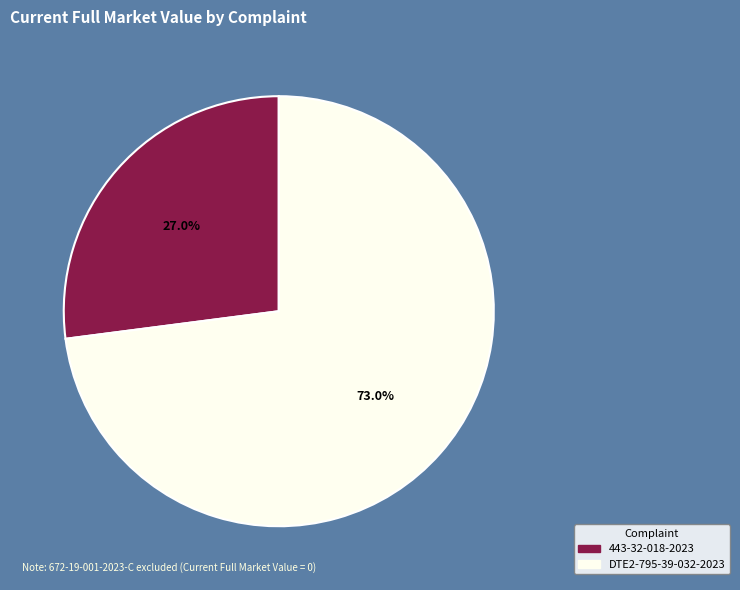

Which has a higher value, 443-32-018-2023 or DTE2-795-39-032-2023?

DTE2-795-39-032-2023